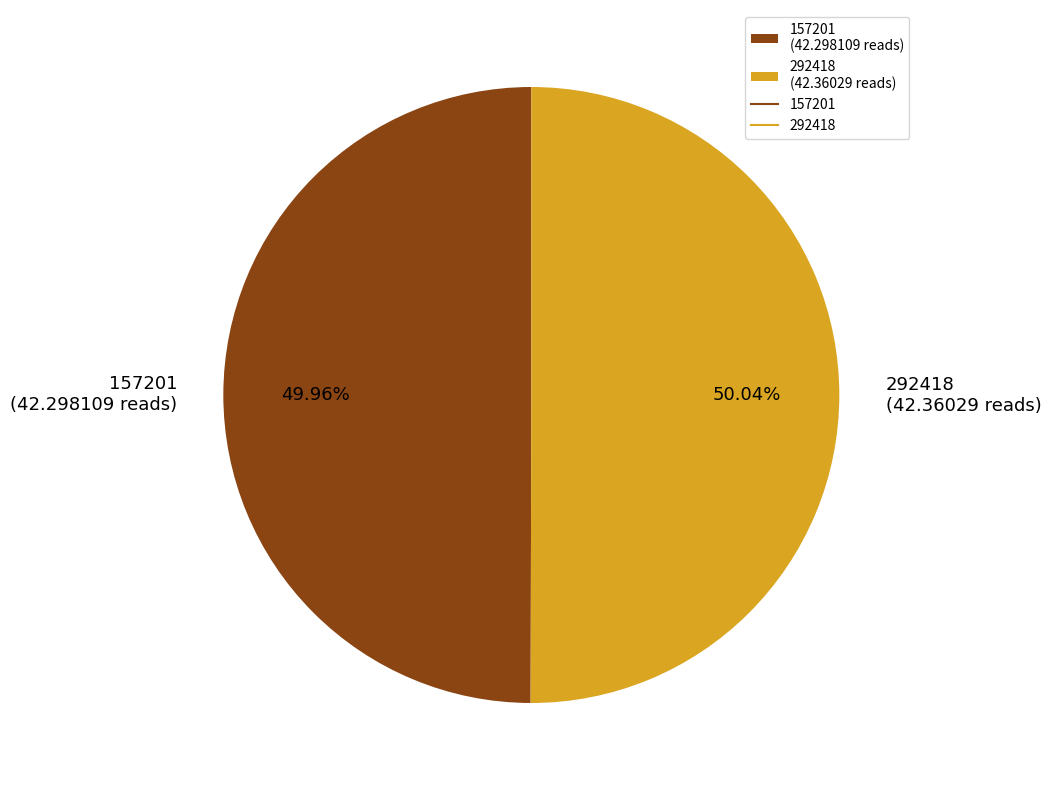

Combined, do 157201 and 292418 account for over 50%?

Yes